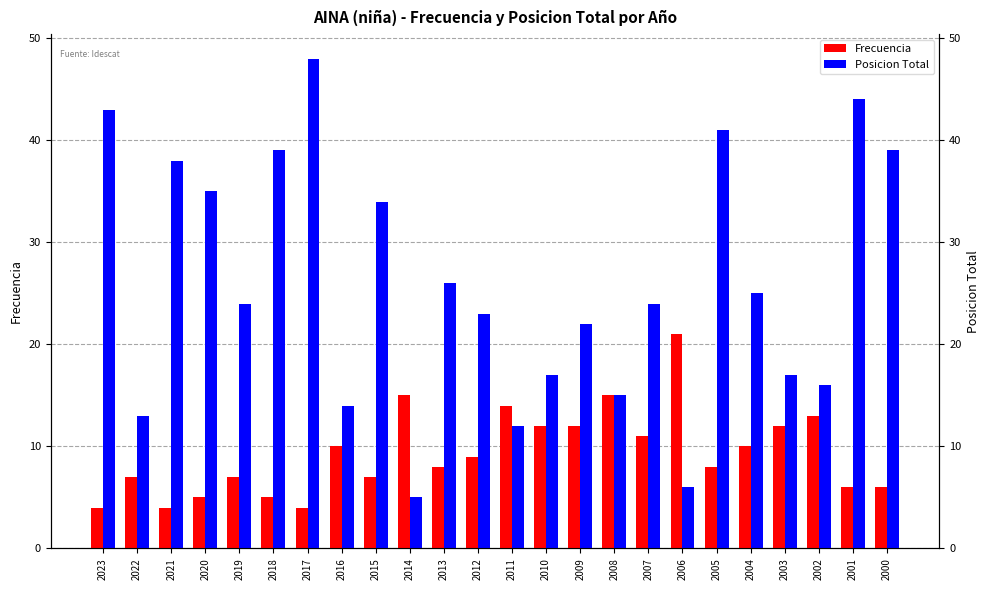

Which category has the lowest value in the Posicion Total series?

2014